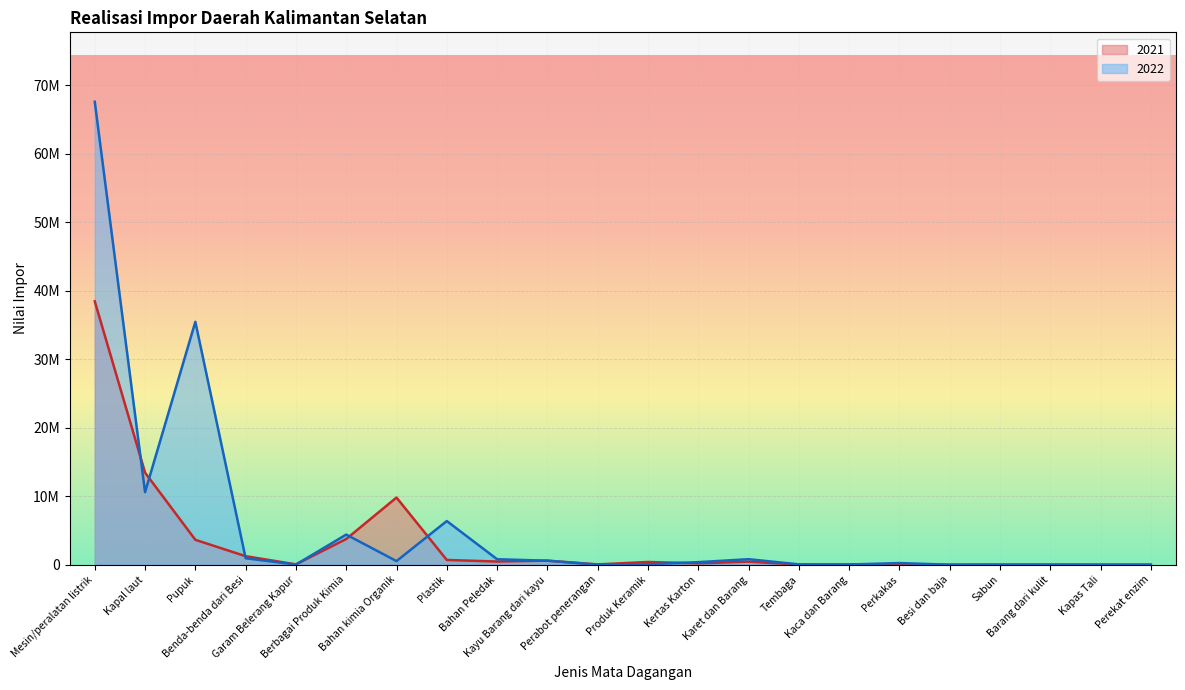

List the series in order of their overall mean, highest first.

2022, 2021